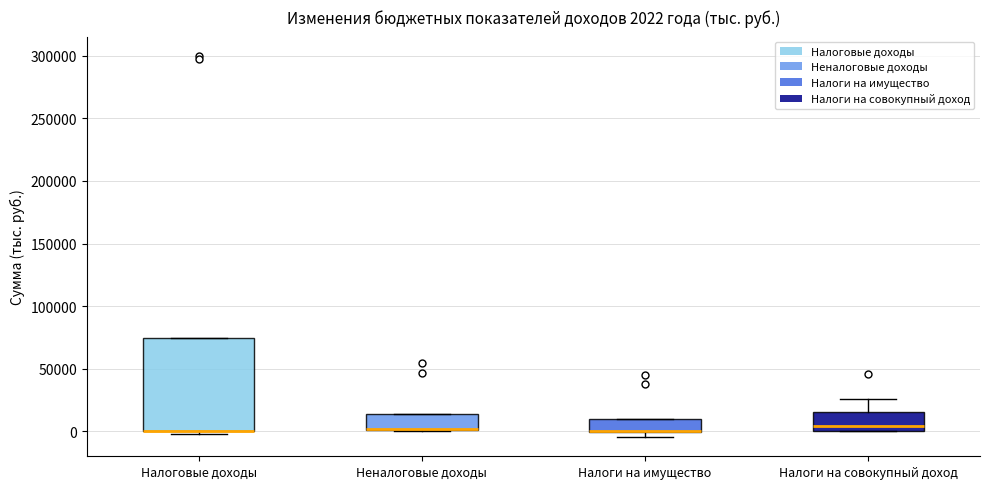

Which box is the tallest, from its lower edge to its upper edge?

Налоговые доходы